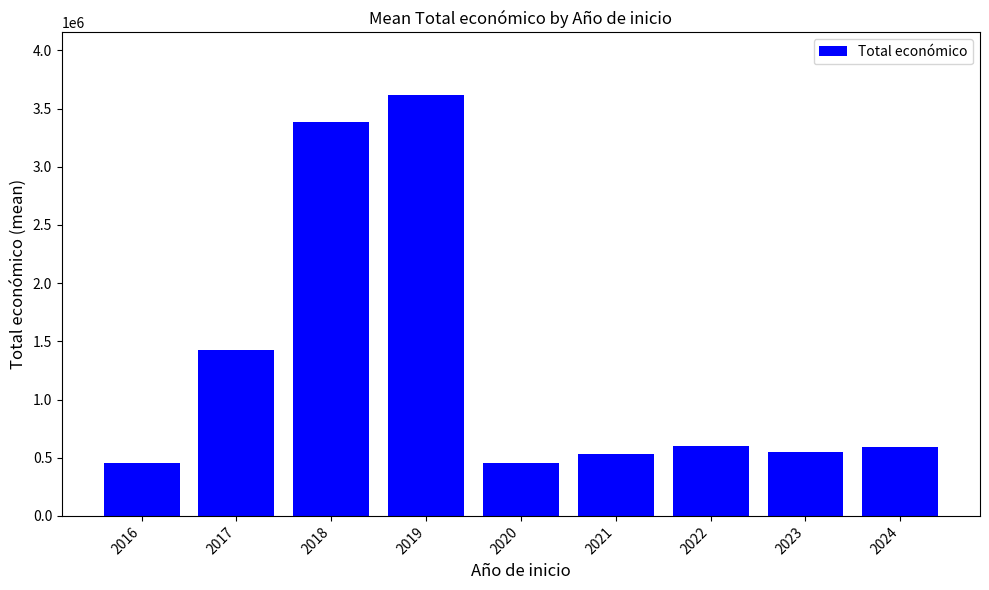

How many values are below 592045?

4